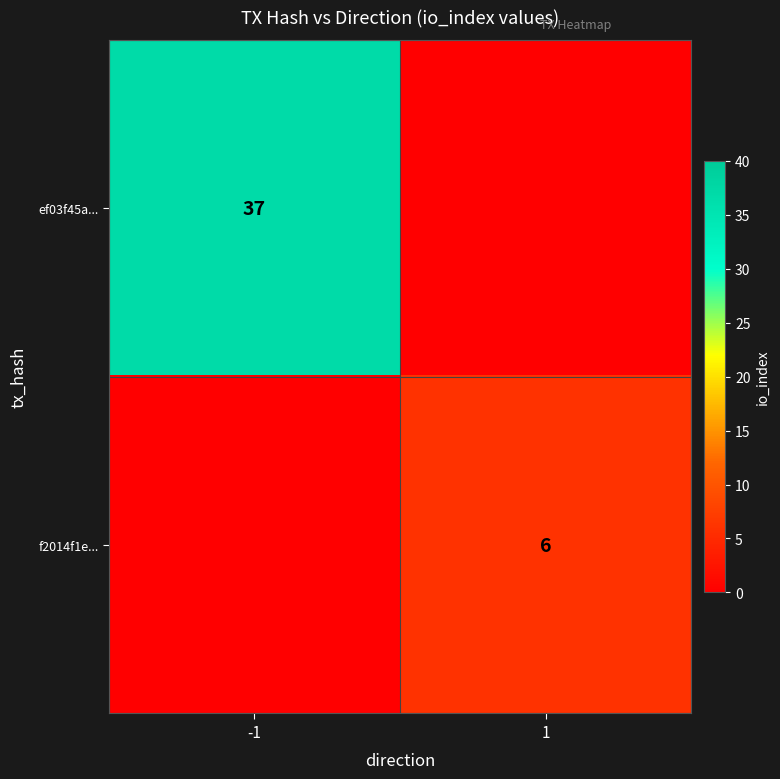

Between -1 and 1, which is larger?

-1